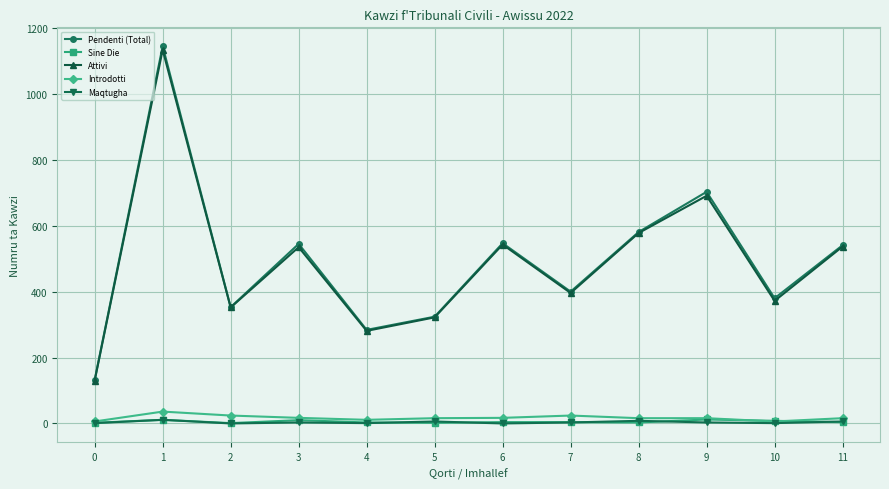

Which series has the widest spread of values?

Pendenti (Total)